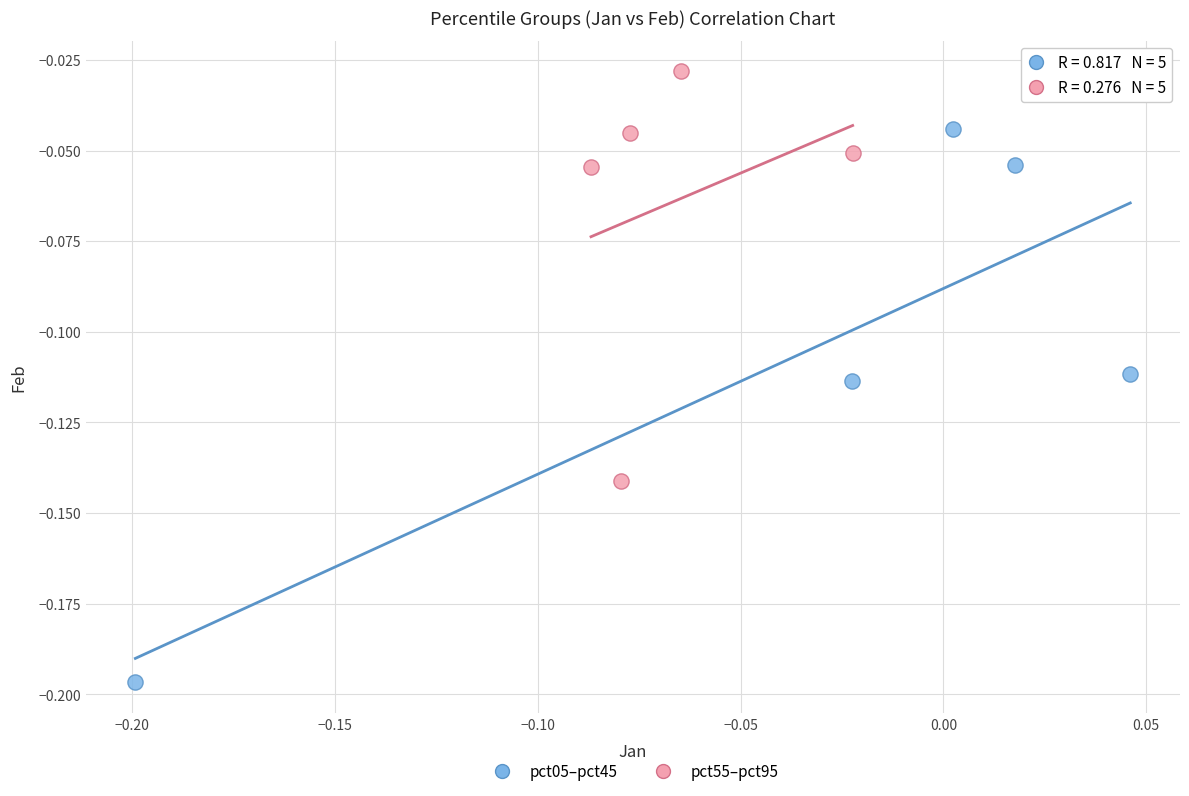

What are all the series names shown in the legend?

pct05–pct45, pct55–pct95